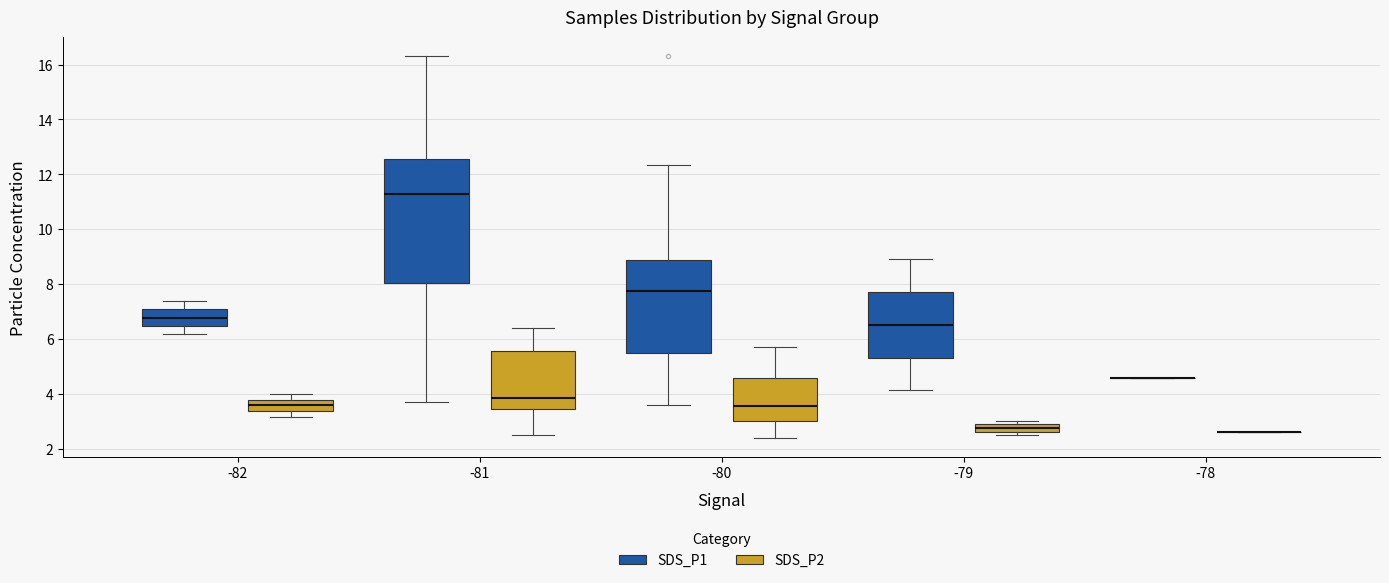

Where is the lower edge of the box for -79 (SDS_P2) on the y-axis? The values are not printed on the chart, so give them approximately, as read against the axis.

2.6